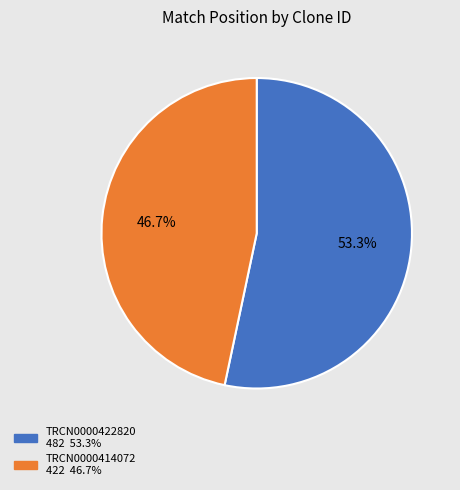

What is the largest slice in the pie chart?

TRCN0000422820